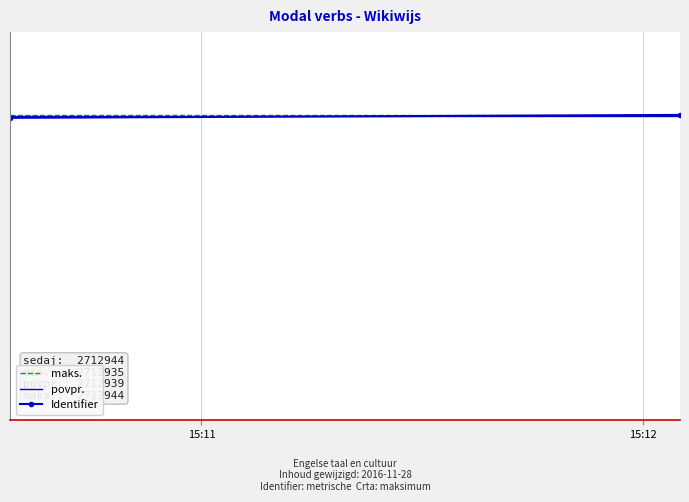

Reading left to right, extract all data points from this chart.

maks.: 2712944.0	2712944.0
povpr.: 2712939.5	2712939.5
Identifier: 2712935.0	2712944.0